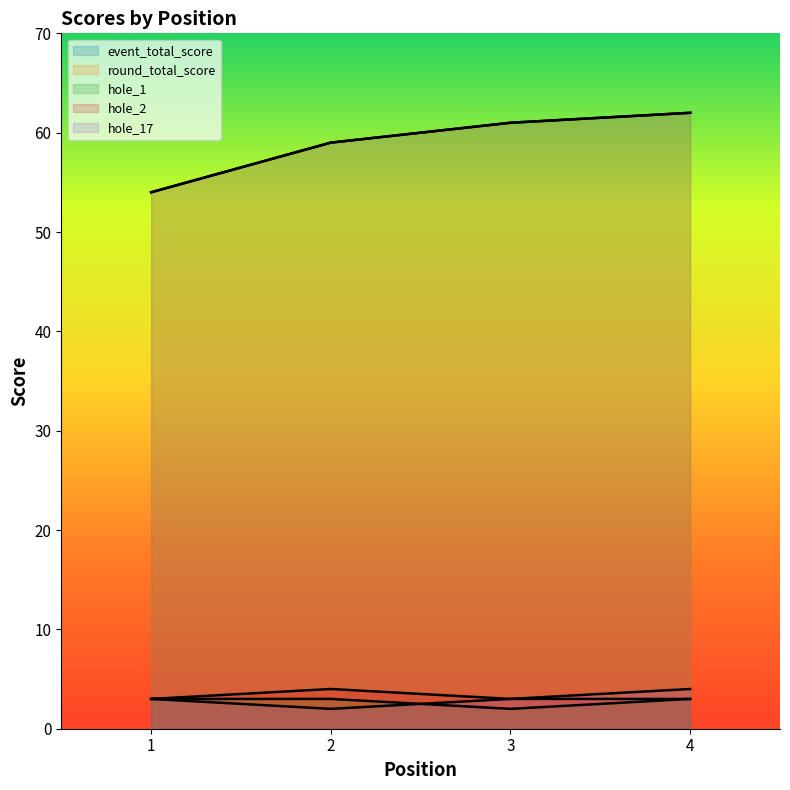

Reading left to right, list all the values displayed in this chart.

event_total_score: 54	59	61	62
round_total_score: 54	59	61	62
hole_1: 3	3	2	3
hole_2: 3	4	3	3
hole_17: 3	2	3	4